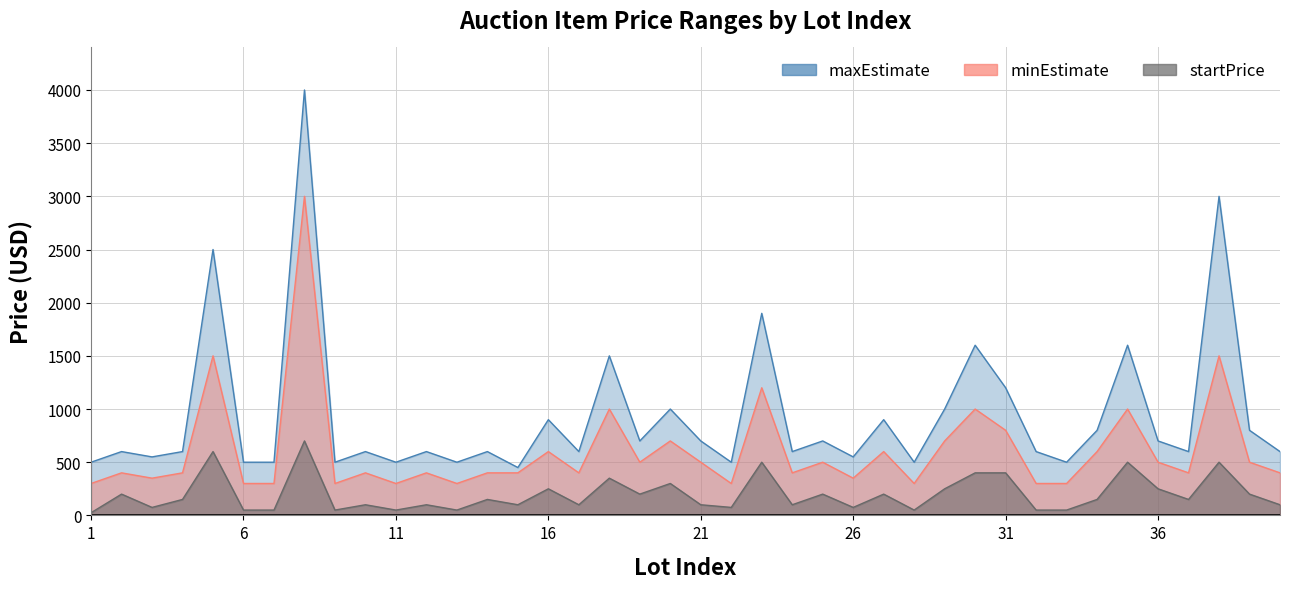

At which label is startPrice closest to 362?

18